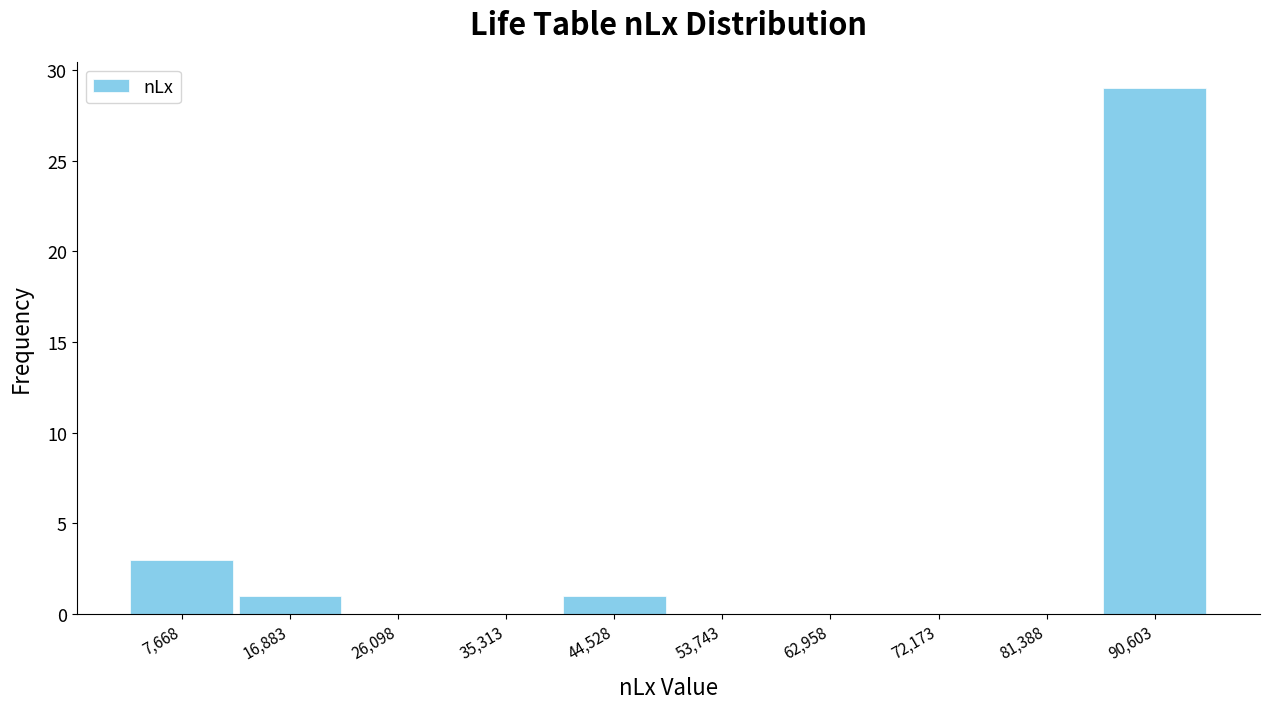

Reading left to right, transcribe all the data shown in this chart.

7,668=3	16,883=1	26,098=0	35,313=0	44,528=1	53,743=0	62,958=0	72,173=0	81,388=0	90,603=29